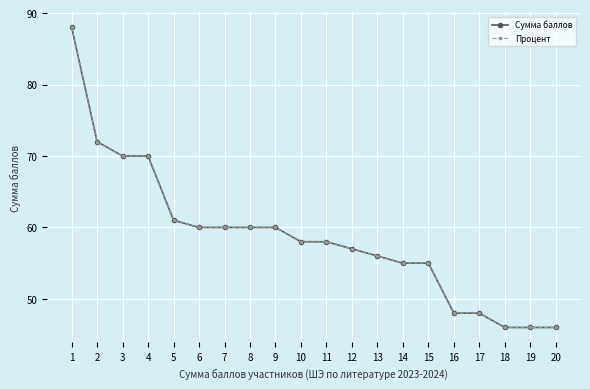

At which category is the sum across all series the highest?

1